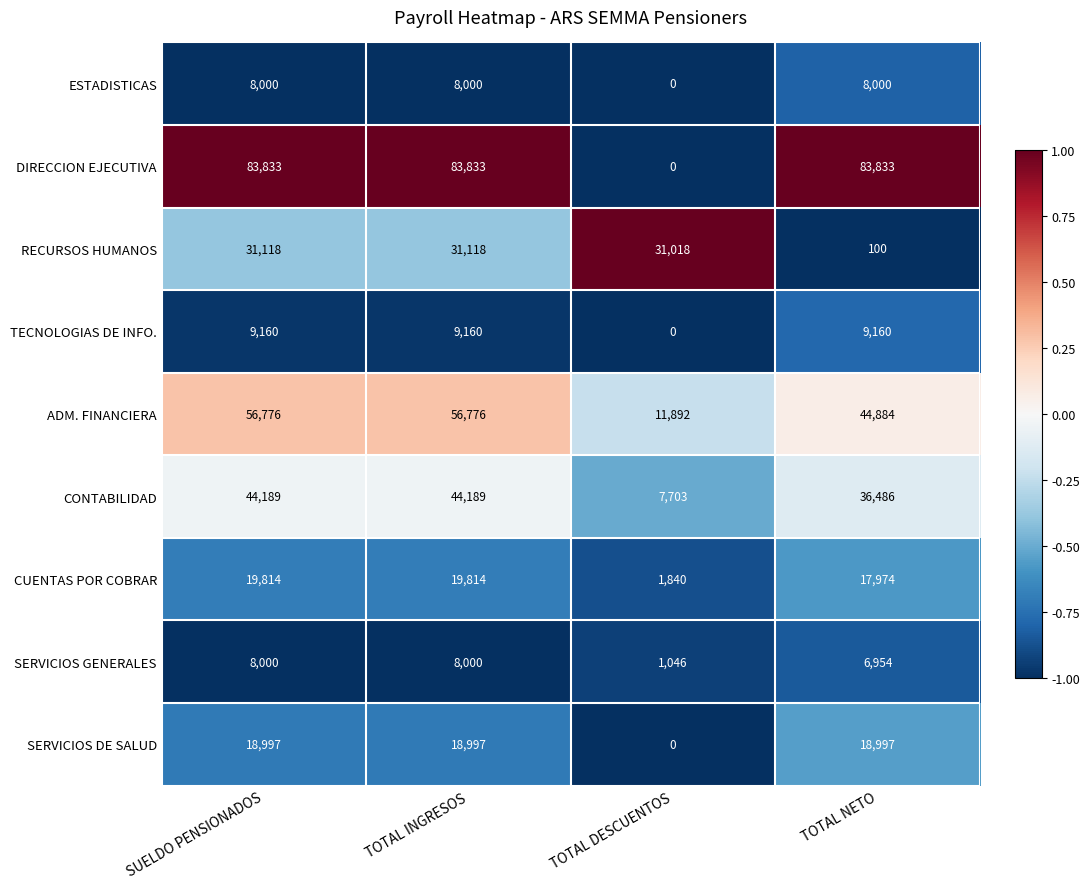

Count the ADM. FINANCIERA values in the range 44884 to 56776.

3